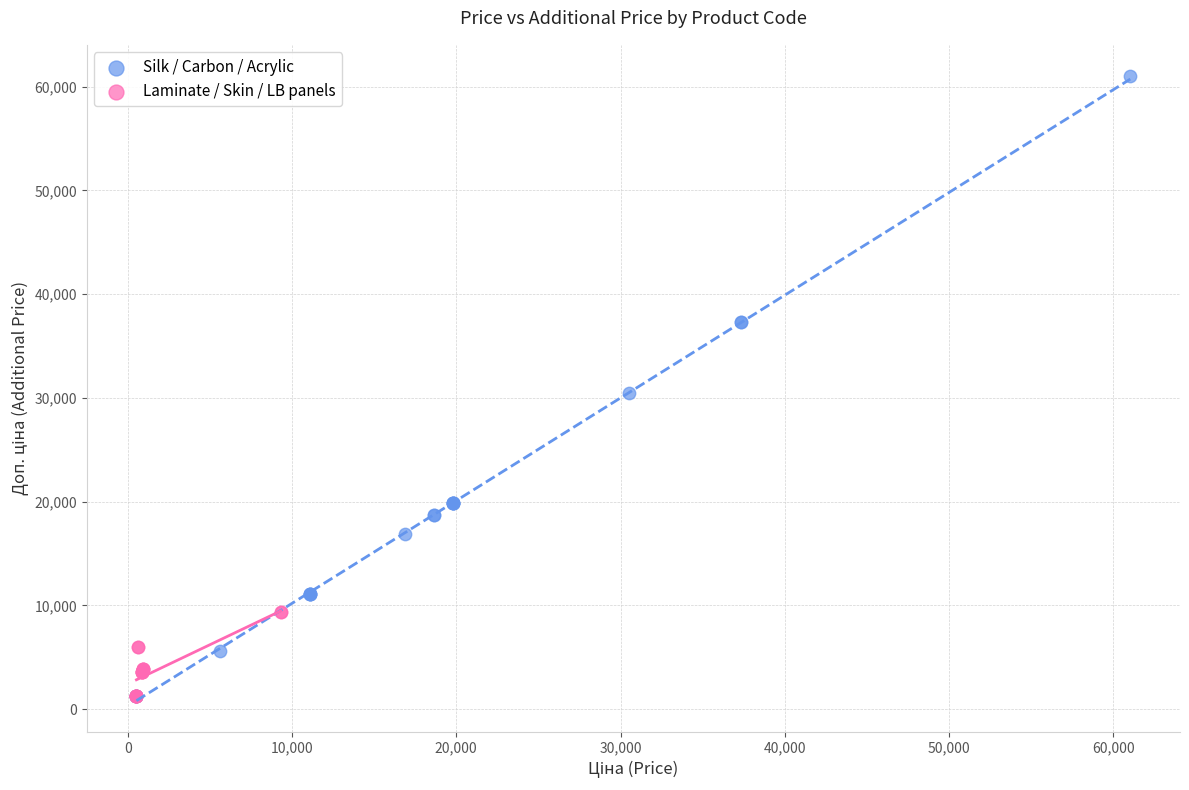

Which series has the widest spread of Y values?

Silk / Carbon / Acrylic